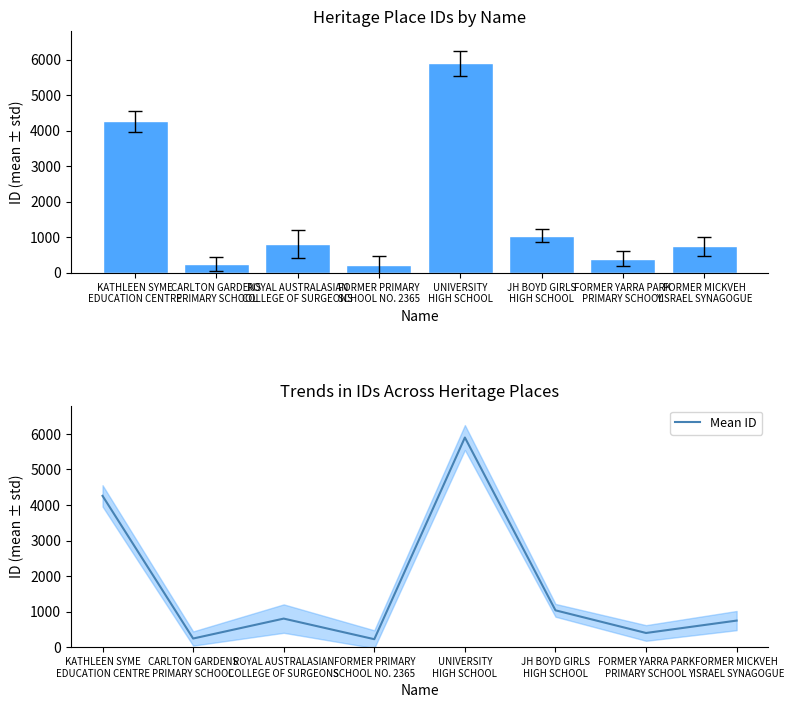

At which label does Mean ID reach its minimum?

FORMER PRIMARY
SCHOOL NO. 2365